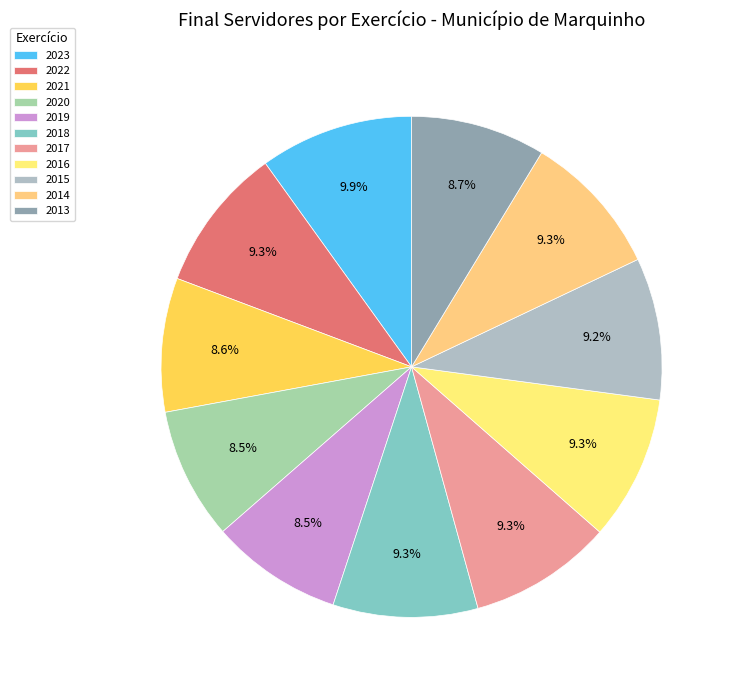

To the nearest percent, what is the combined percentage of 2013 and 2020?

17%